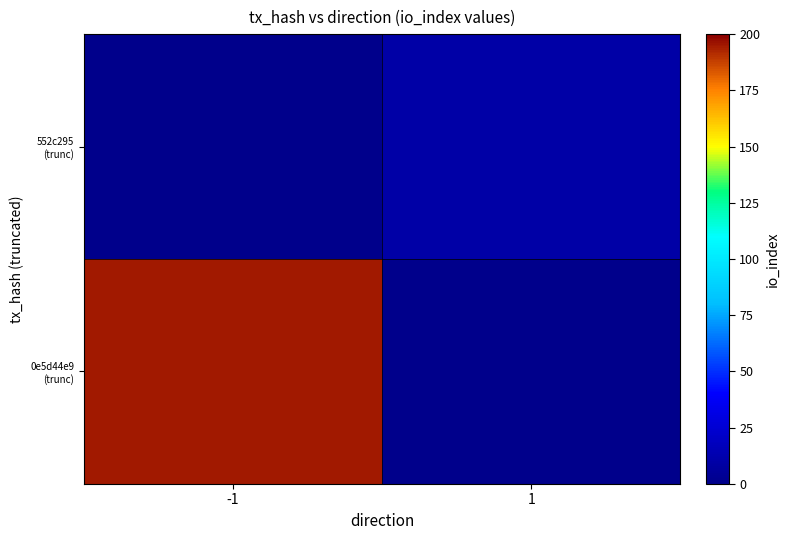

At how many categories does at least one series exceed 123?

1